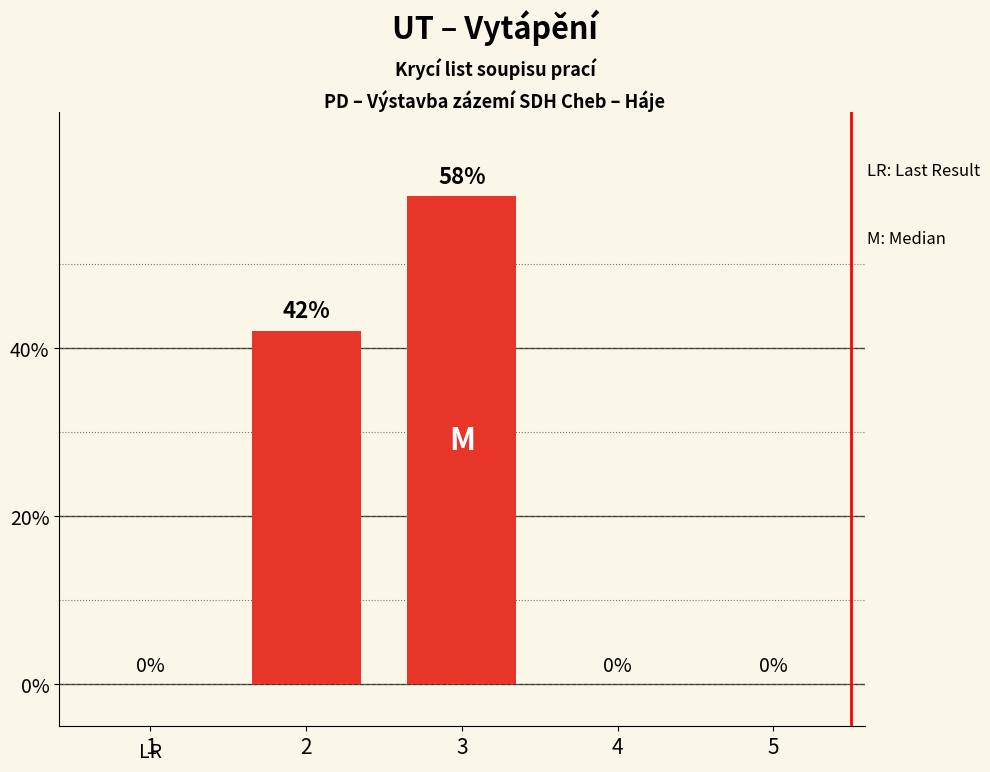

How many positive values are there?

2